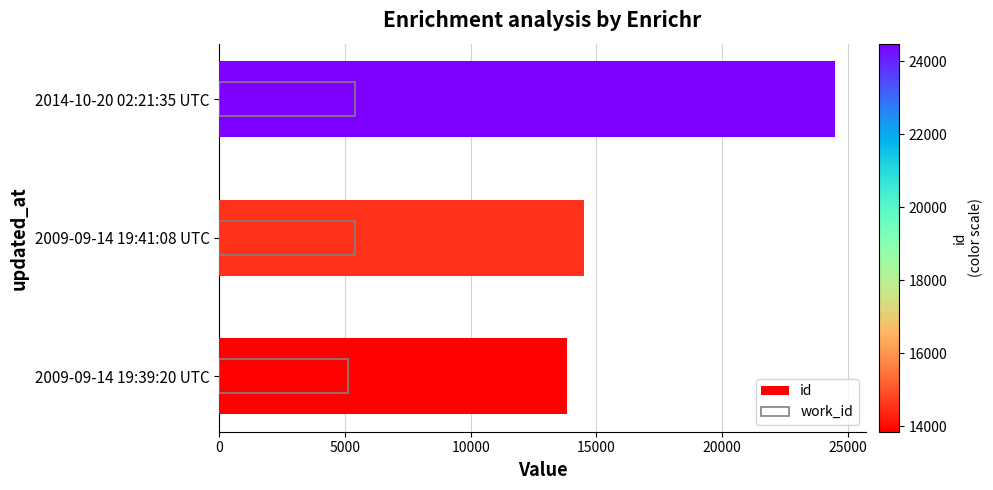

Is the value of id at 0 greater than the value of work_id at 5000?

Yes